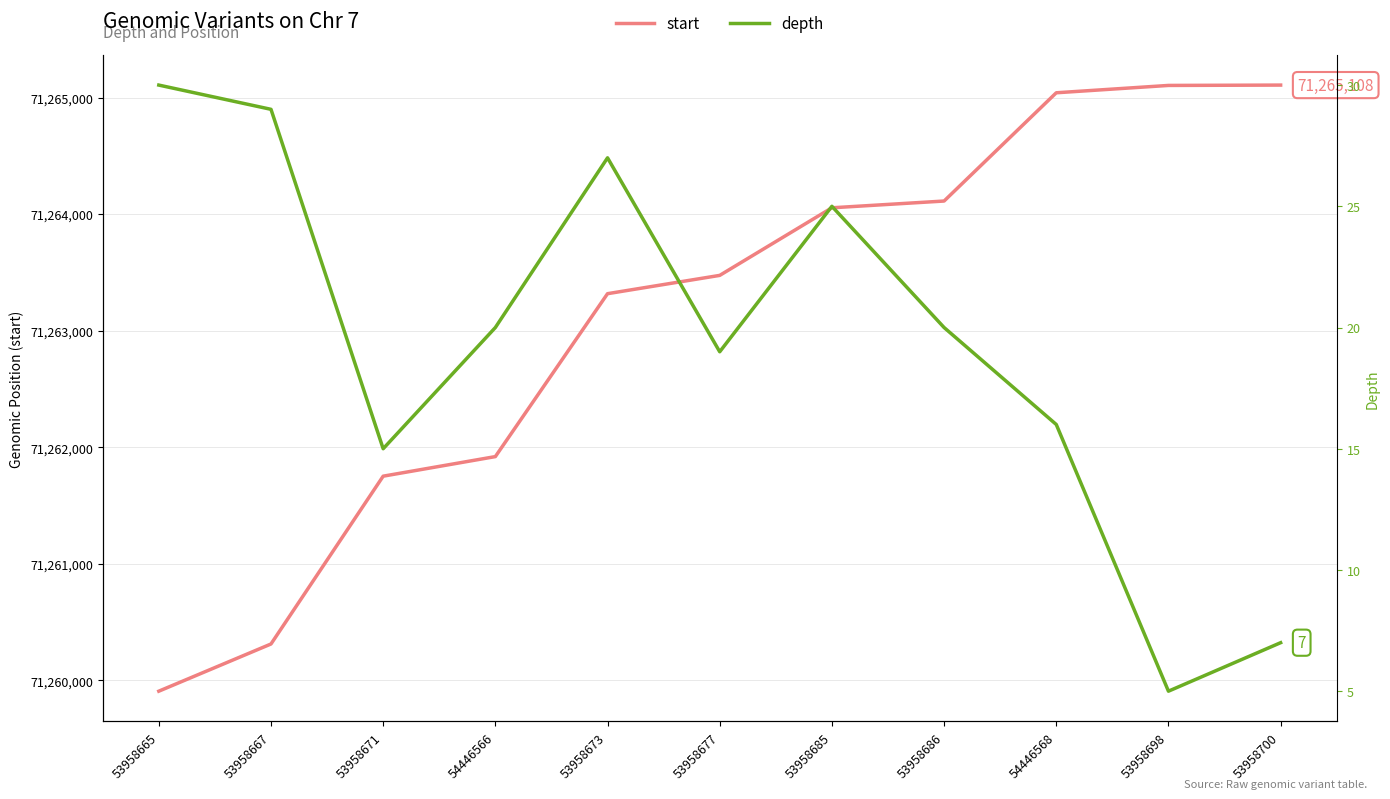

True or false: depth has more than 2 interior local peaks.

False